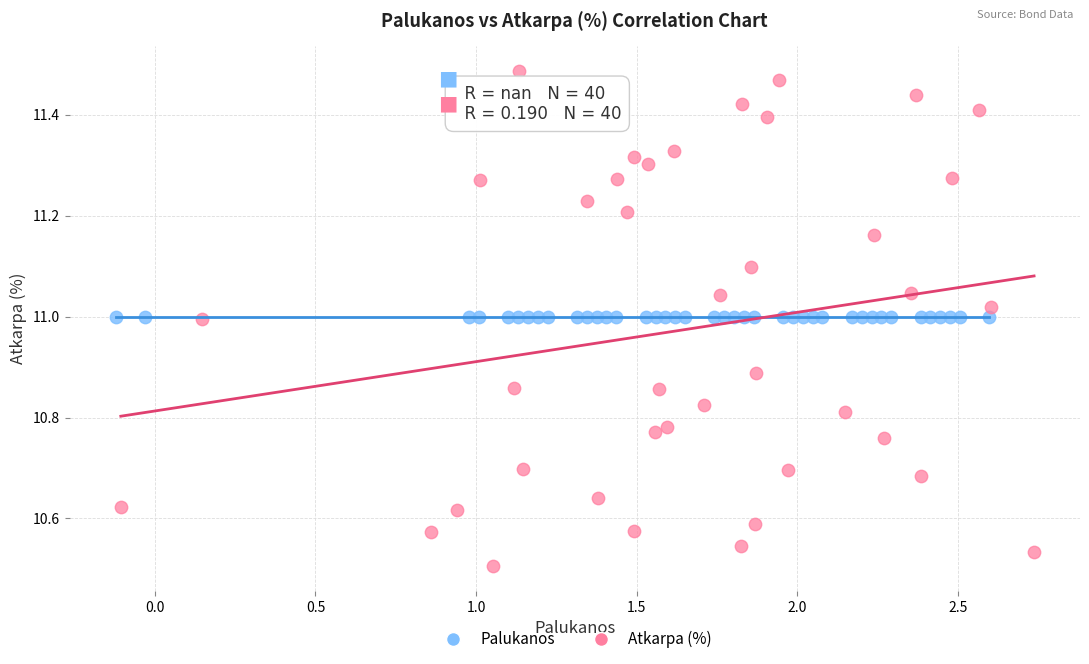

Which series contains the lowest Y value?

Atkarpa (%)